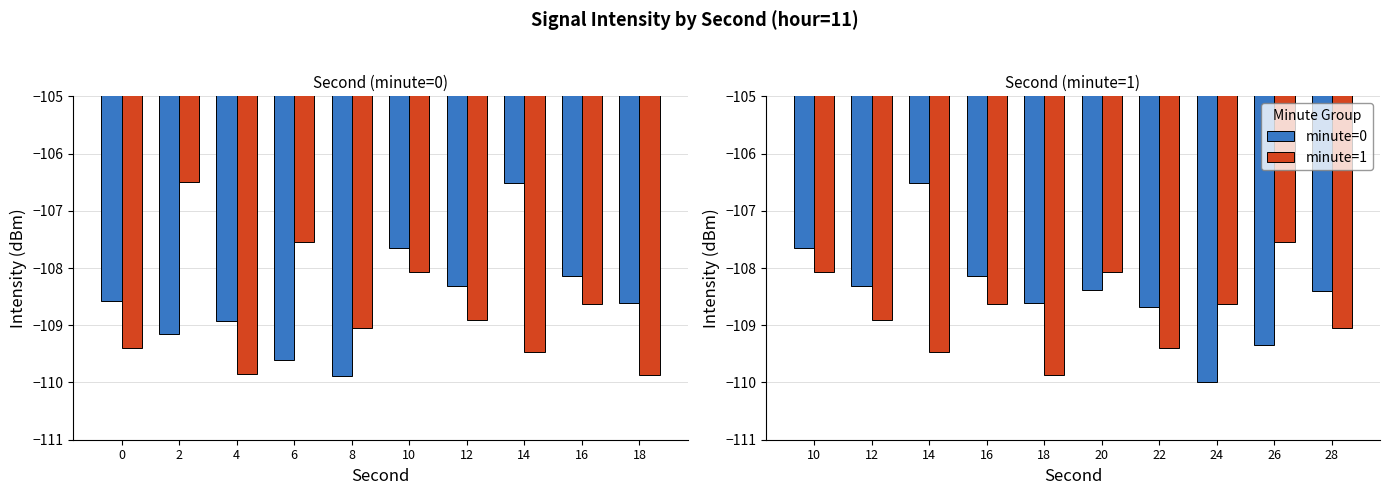

Reading right to left, extract all data points from this chart.

minute=0: -108.4	-109.3	-110.0	-108.7	-108.4	-108.6	-108.1	-106.5	-108.3	-107.7
minute=1: -109.0	-107.5	-108.6	-109.4	-108.1	-109.9	-108.6	-109.5	-108.9	-108.1